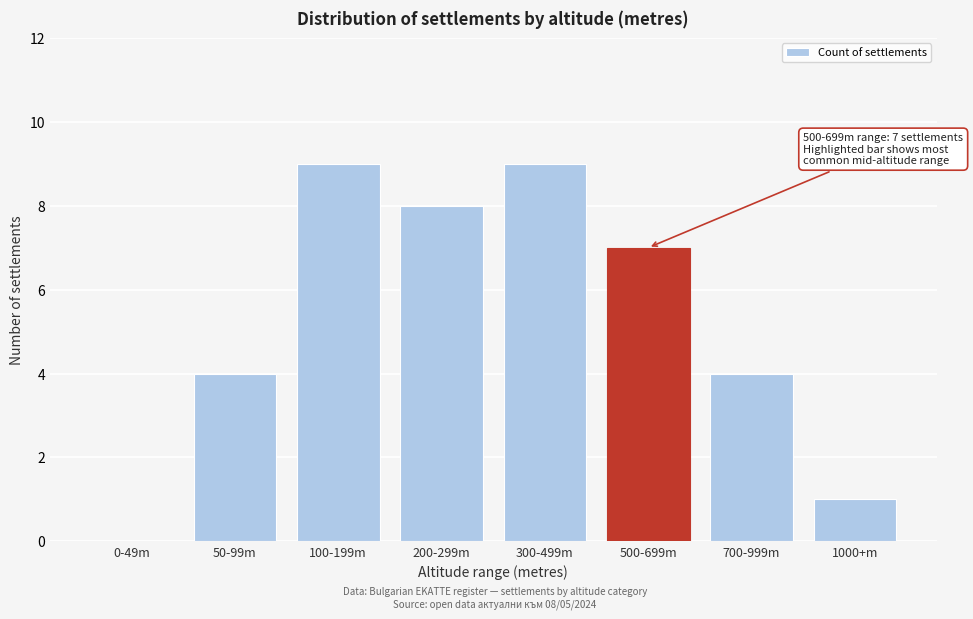

Reading right to left, list all the values displayed in this chart.

1000+m=1	700-999m=4	500-699m=7	300-499m=9	200-299m=8	100-199m=9	50-99m=4	0-49m=0